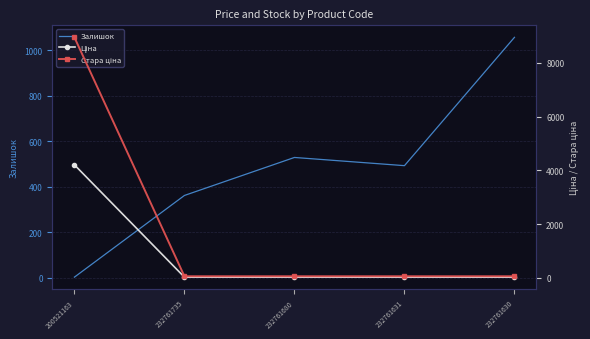

Reading left to right, extract all data points from this chart.

Залишок: 200521163=2.0	232761735=361.0	232761680=528.0	232761631=492.0	232761630=1056.0
Ціна: 200521163=4204.8	232761735=27.0	232761680=27.0	232761631=27.0	232761630=27.0
Стара ціна: 200521163=8946.3	232761735=60.0	232761680=60.0	232761631=60.0	232761630=60.0